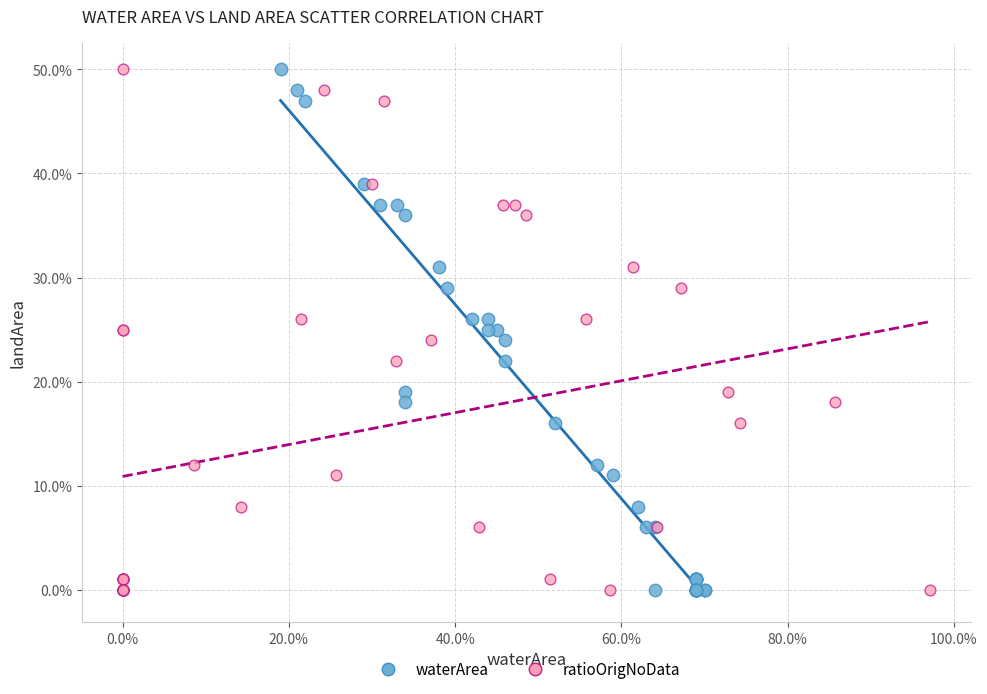

What are all the series names shown in the legend?

waterArea, ratioOrigNoData